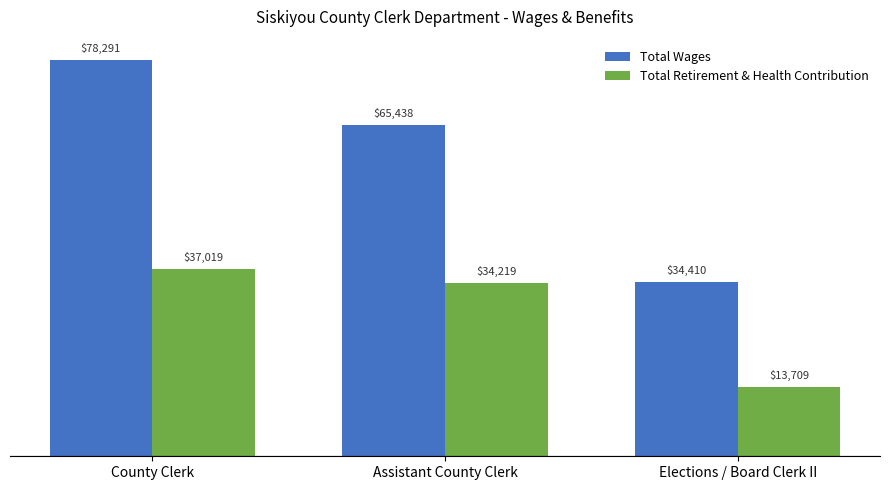

Reading right to left, list all the values displayed in this chart.

Total Wages: Elections / Board Clerk II=34410	Assistant County Clerk=65438	County Clerk=78291
Total Retirement & Health Contribution: Elections / Board Clerk II=13709	Assistant County Clerk=34219	County Clerk=37019